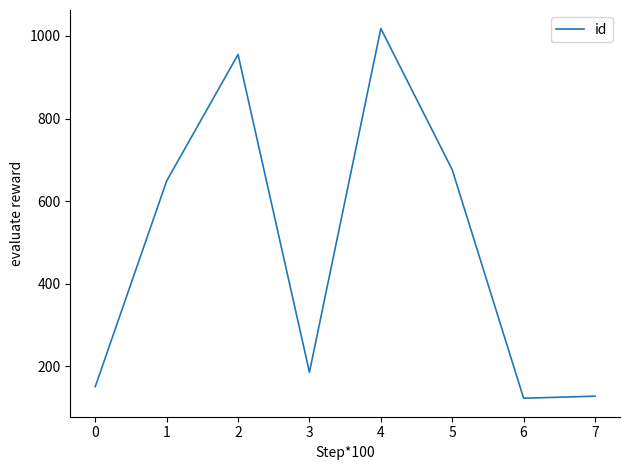

Which category has the highest value across all series?

4